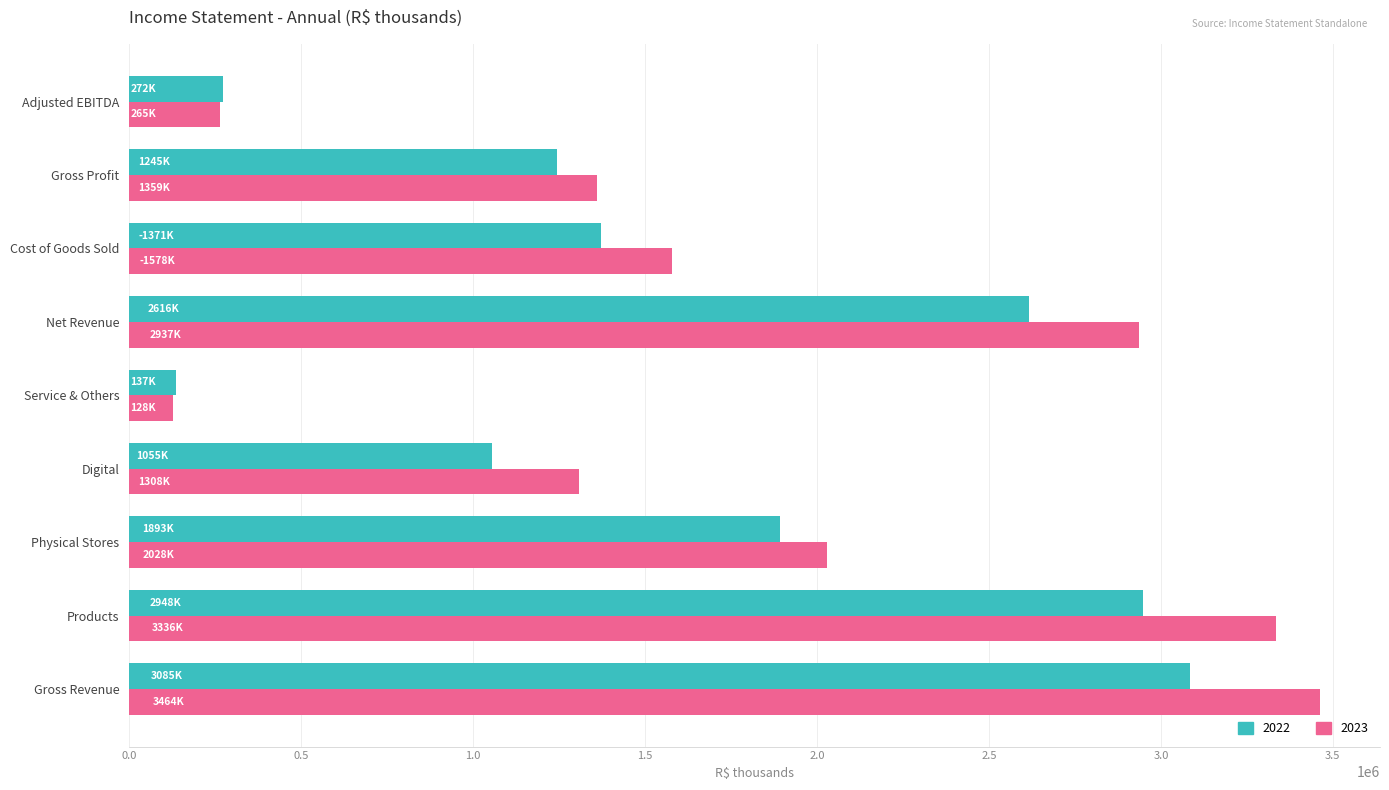

True or false: 2023 has a value of 3463972 at Gross Revenue.

True